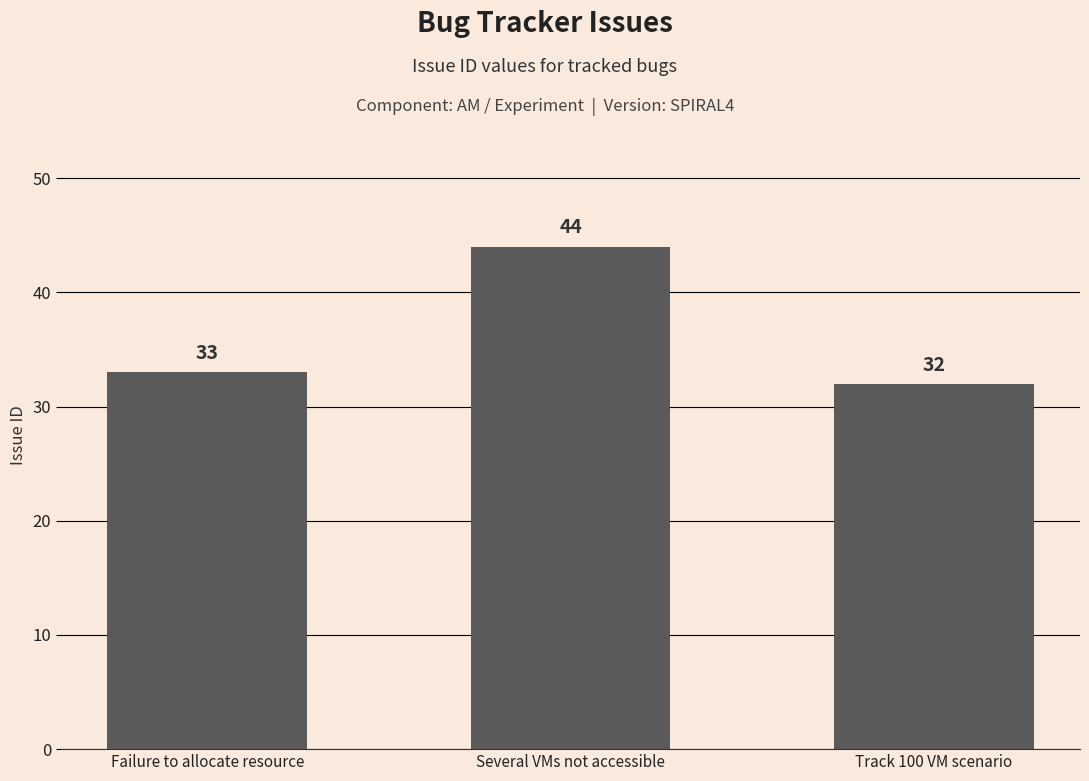

At which category does the chart reach its peak across all series?

Several VMs not accessible